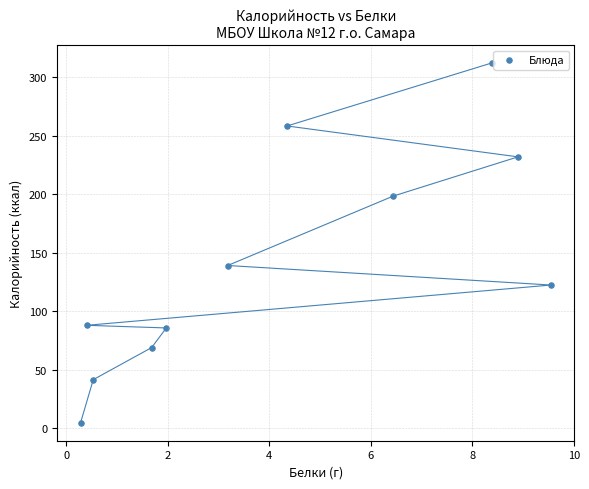

What is the average X value?

4.2